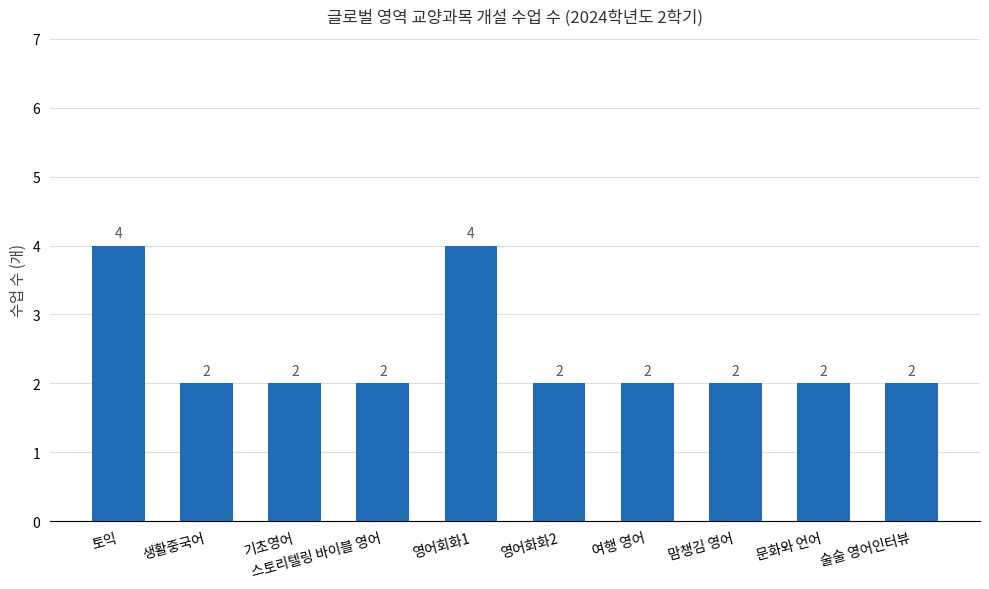

What is the maximum value shown in the chart?

4